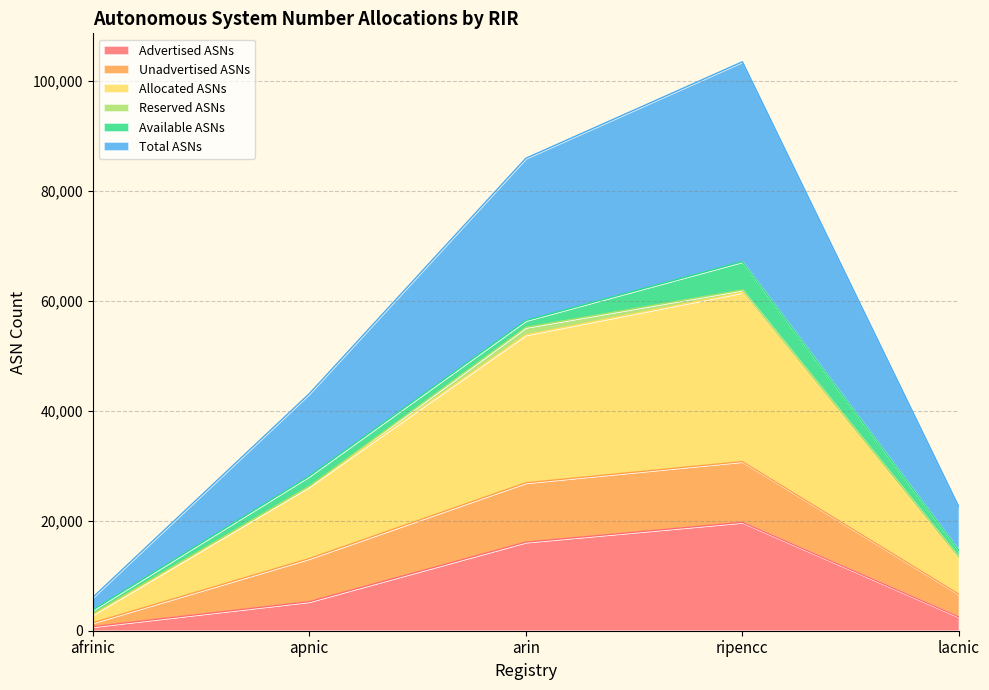

In Advertised ASNs, how many points are higher than both neighbors (excluding endpoints)?

1